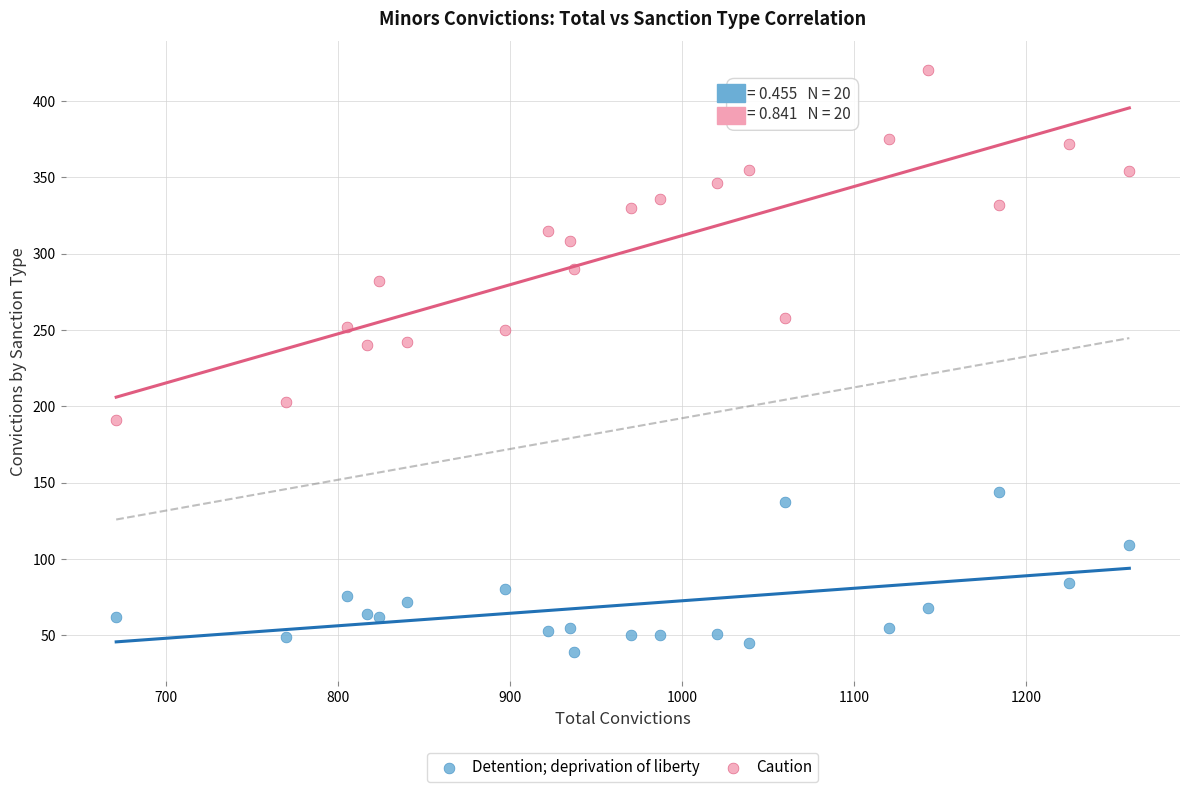

What are all the series names shown in the legend?

Detention; deprivation of liberty, Caution